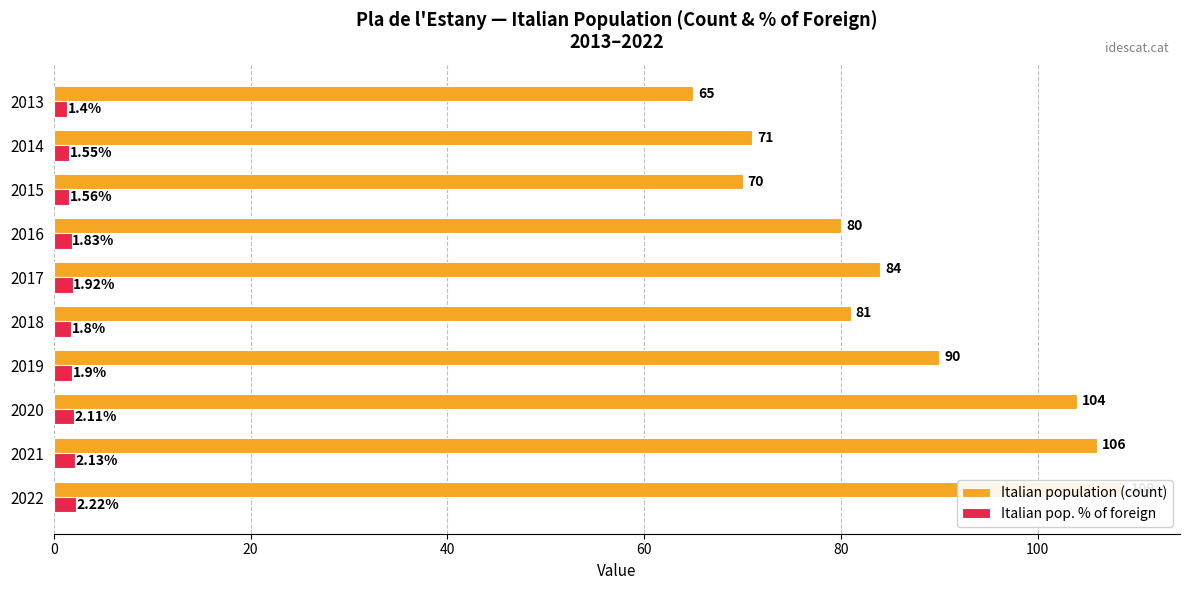

What are all the series names shown in the legend?

Italian population (count), Italian pop. % of foreign